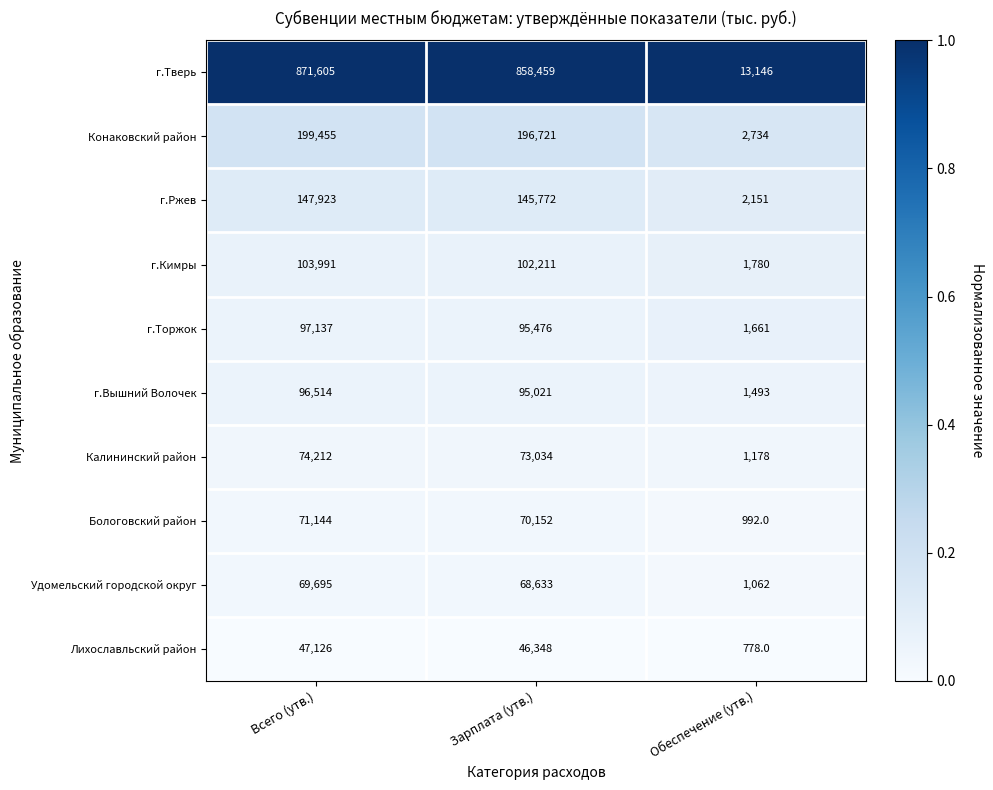

Reading left to right, what are all the values shown in this chart?

г.Тверь: 871605	858459	13146
Конаковский район: 199455	196721	2734
г.Ржев: 147923	145772	2151
г.Кимры: 103991	102211	1780
г.Торжок: 97137	95476	1661
г.Вышний Волочек: 96514	95021	1493
Калининский район: 74212	73034	1178
Бологовский район: 71144	70152	992
Удомельский городской округ: 69695	68633	1062
Лихославльский район: 47126	46348	778